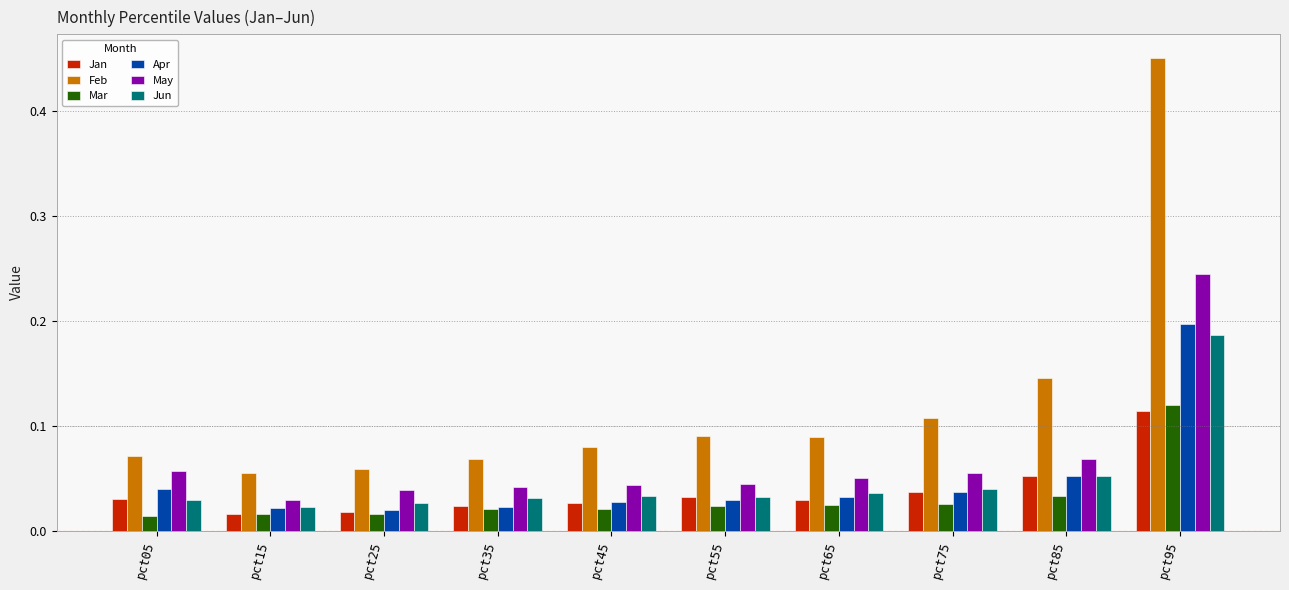

Between pct05 and pct95, which series saw the biggest shift?

Feb